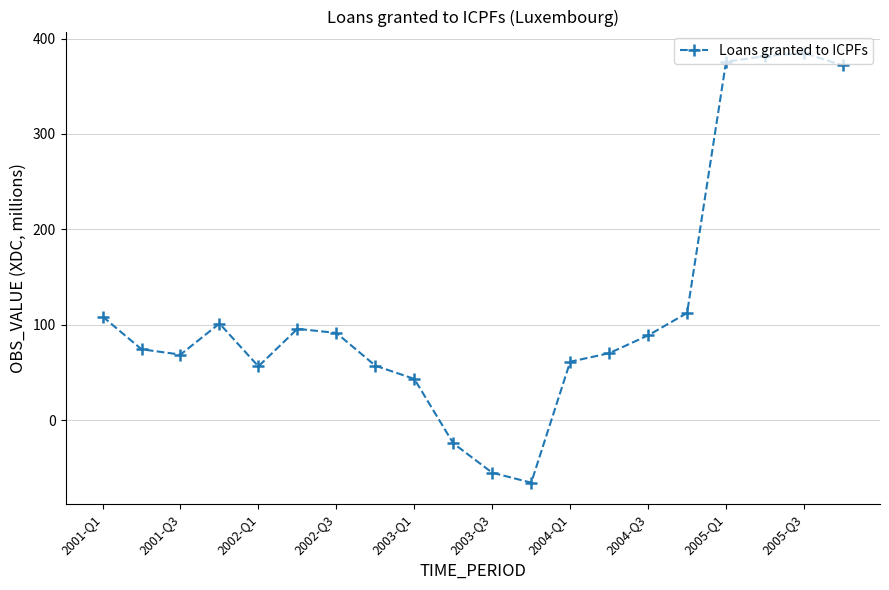

How many positive values are there?

17